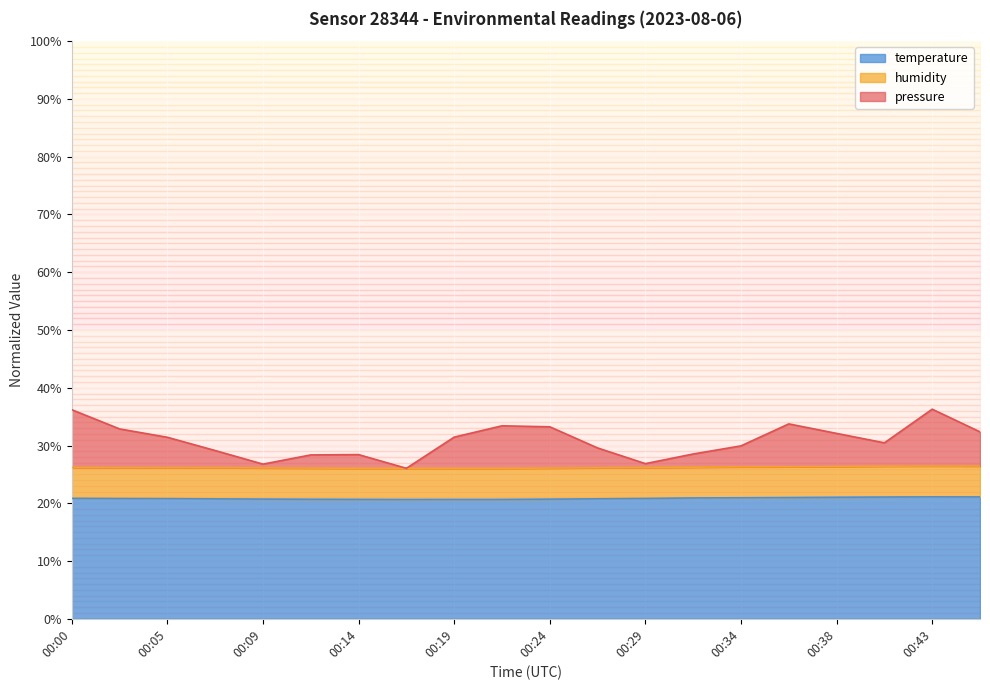

What is the highest value of the temperature series?

21.1